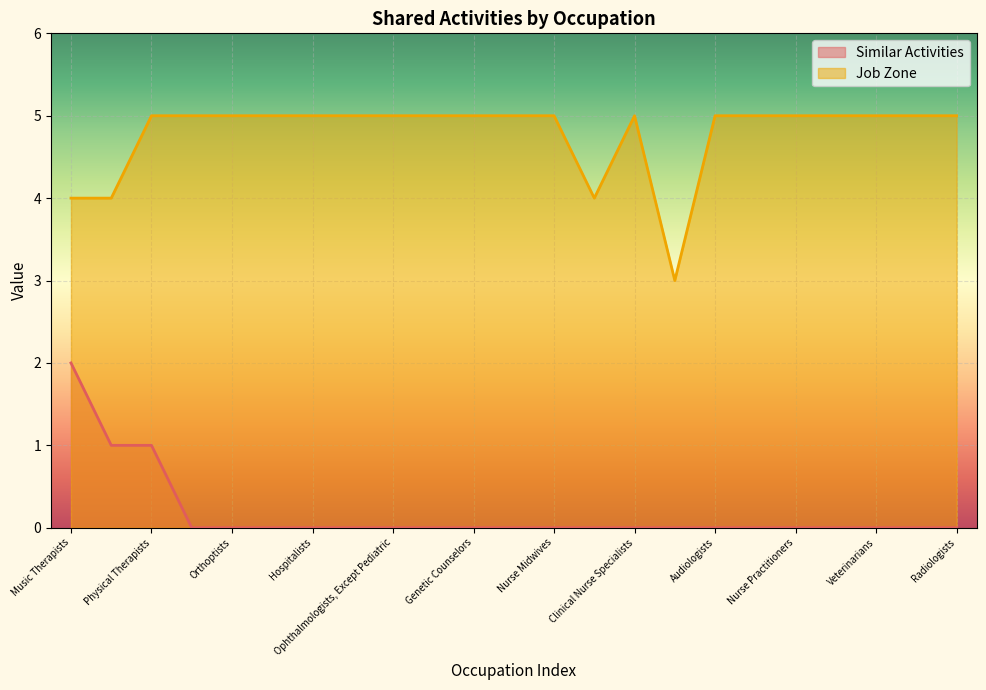

True or false: Job Zone and Similar Activities cross at least once.

False